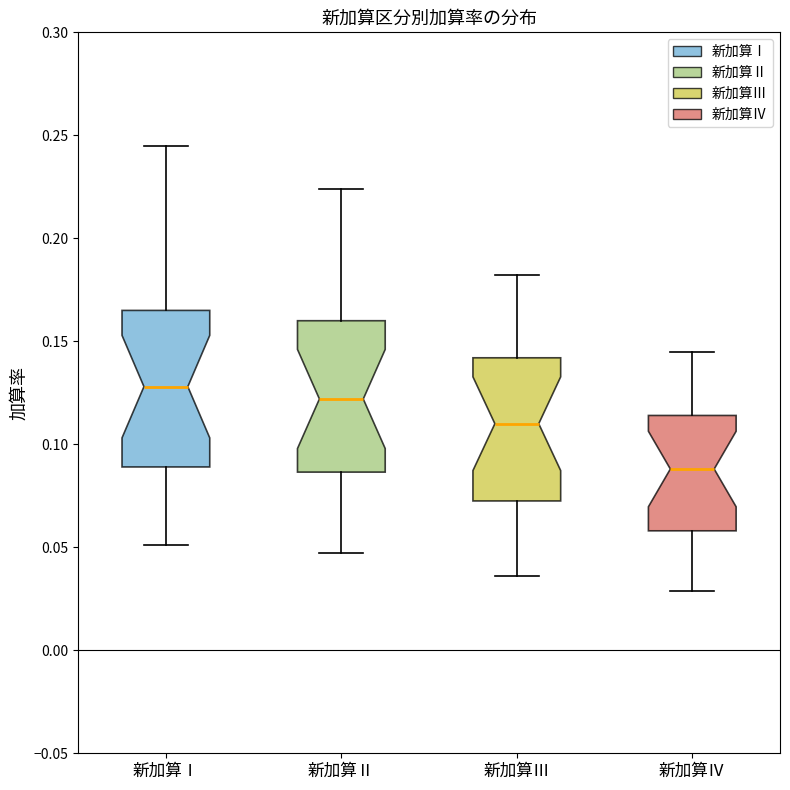

Where does the upper whisker of the box for 新加算Ⅰ end on the y-axis? The values are not printed on the chart, so give them approximately, as read against the axis.

0.245